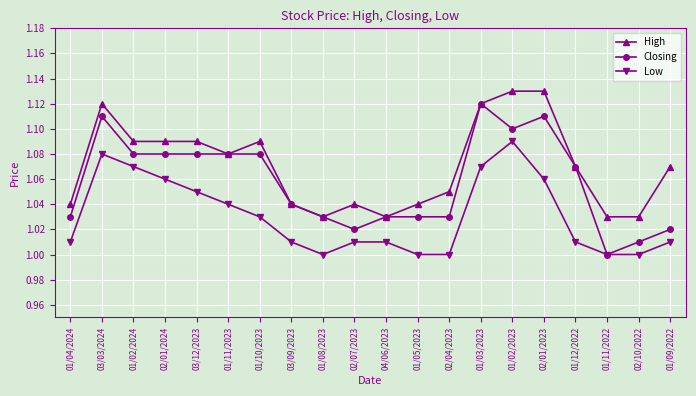

List the series in order of their peak value, highest first.

High, Closing, Low